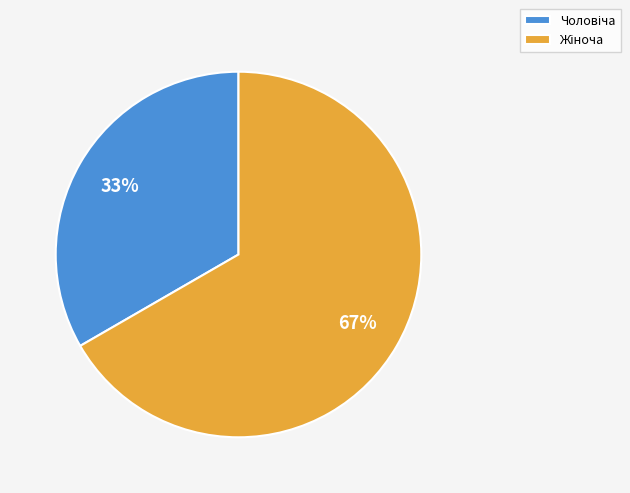

Is there a majority slice in this chart?

Yes